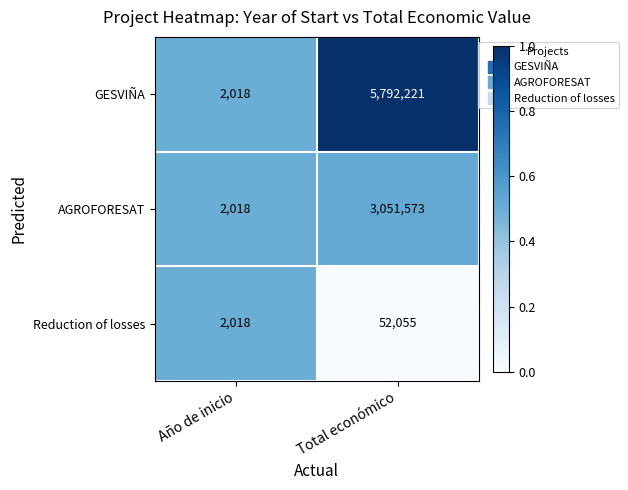

Count the number of data series in this chart.

3